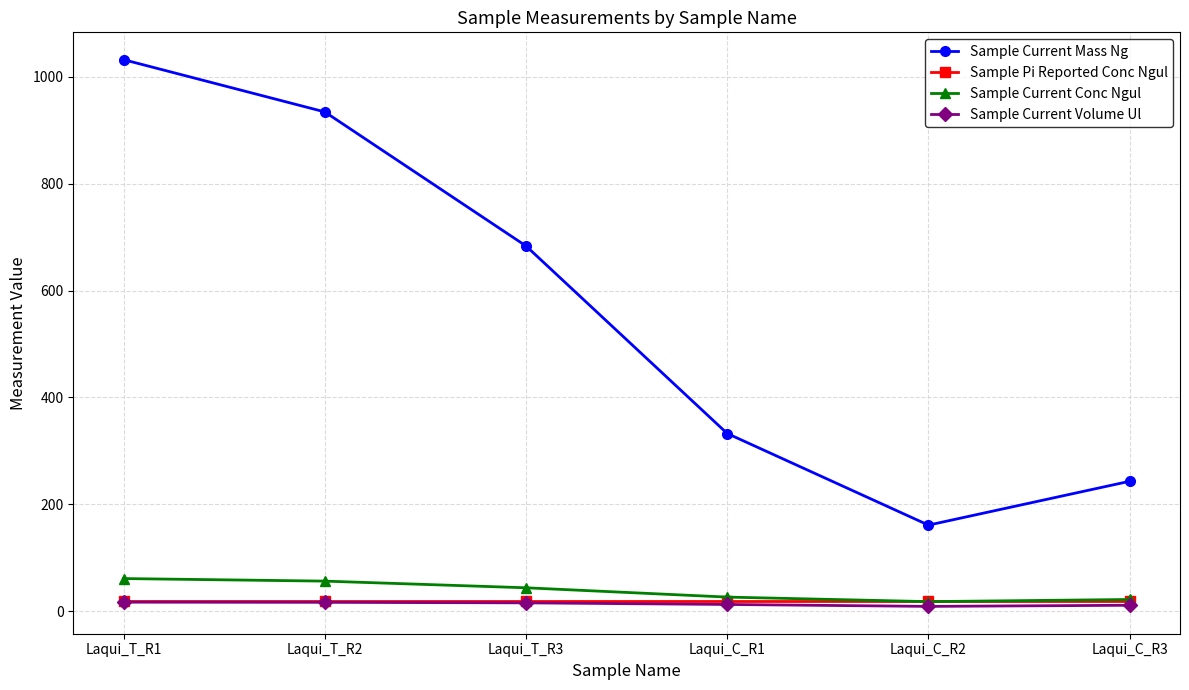

What is the highest value of the Sample Current Mass Ng series?

1032.1